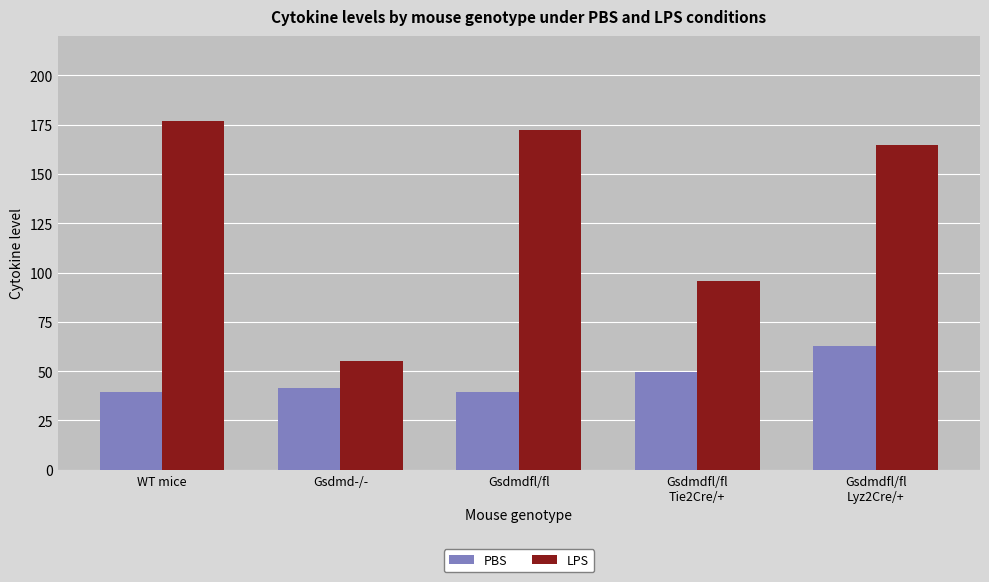

What value does the LPS series have at Gsdmd-/-?

55.3